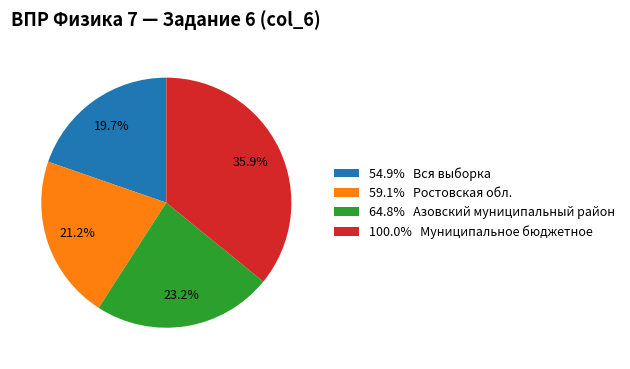

Does any single category account for the majority?

No